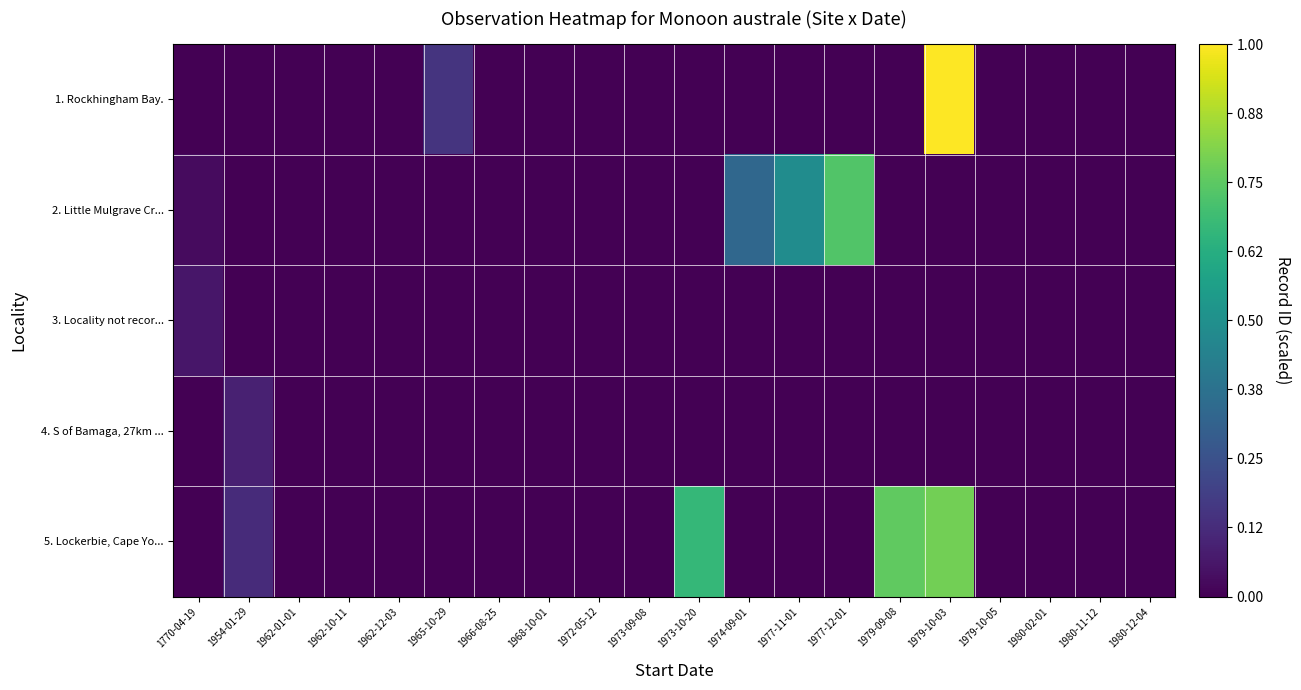

Between 1962-01-01 and 1962-12-03, which series saw the biggest shift?

1. Rockhingham Bay.